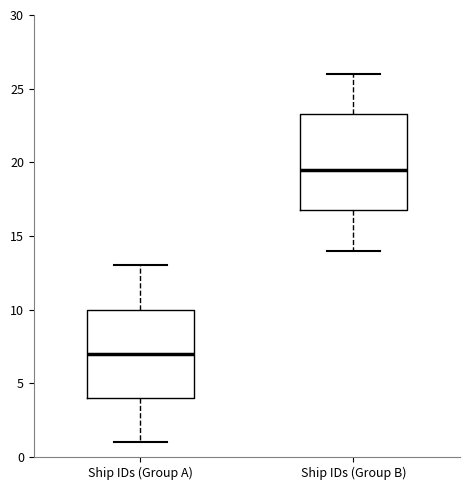

Which box is the tallest, from its lower edge to its upper edge?

Ship IDs (Group B)